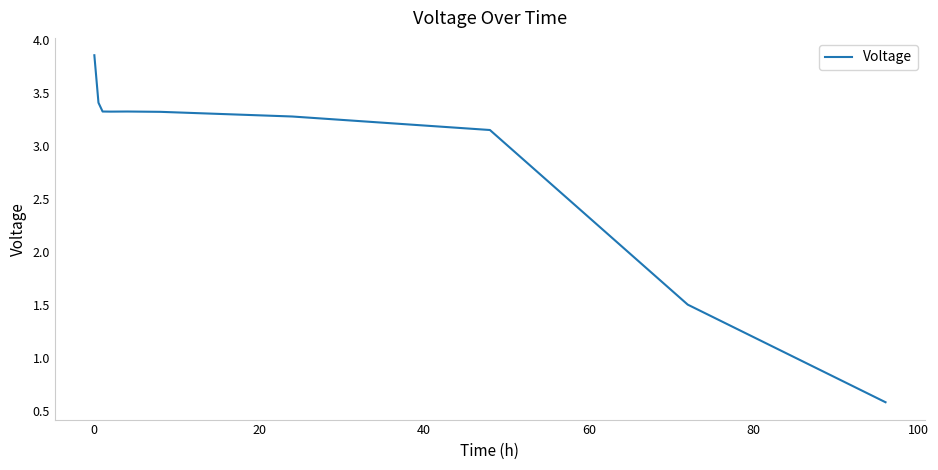

Count the number of values greater than 3.

8